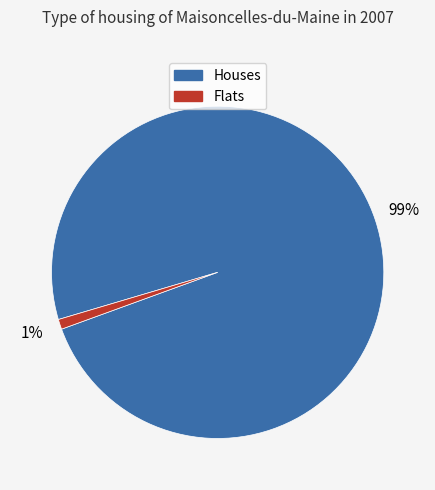

Combined, do Flats and Houses account for over 50%?

Yes